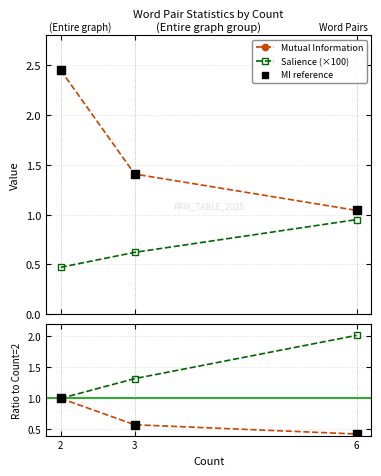

Which series contains the highest Y value?

Mutual Information